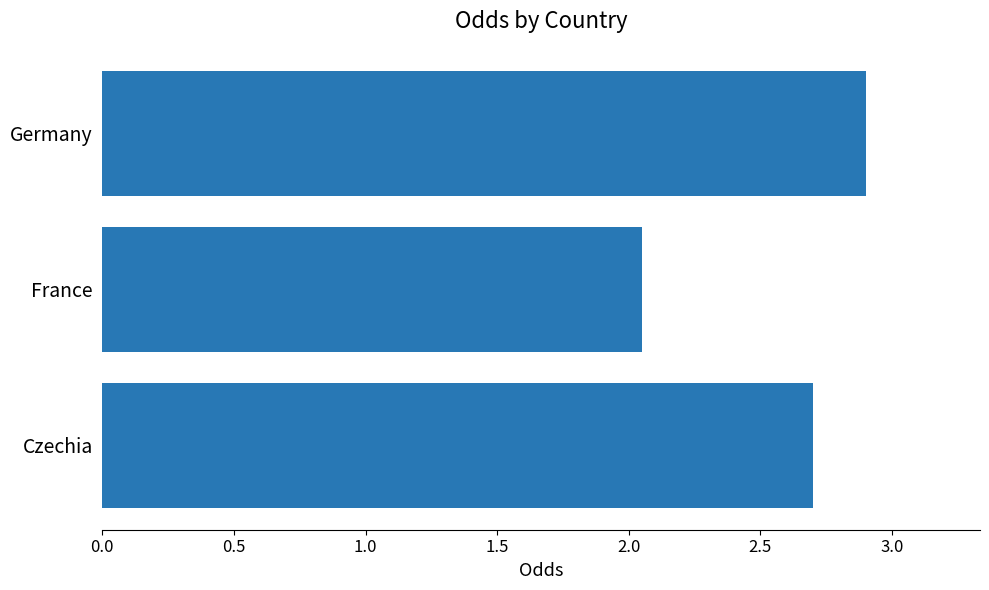

The value at Germany is 2.9. True or false?

True